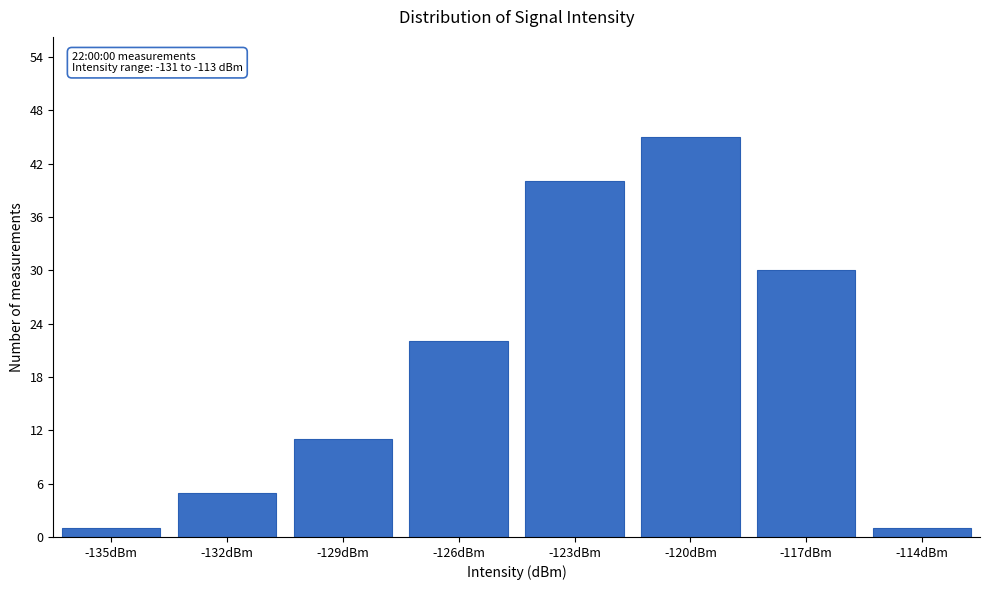

Reading right to left, list all the values displayed in this chart.

-114dBm=1	-117dBm=30	-120dBm=45	-123dBm=40	-126dBm=22	-129dBm=11	-132dBm=5	-135dBm=1